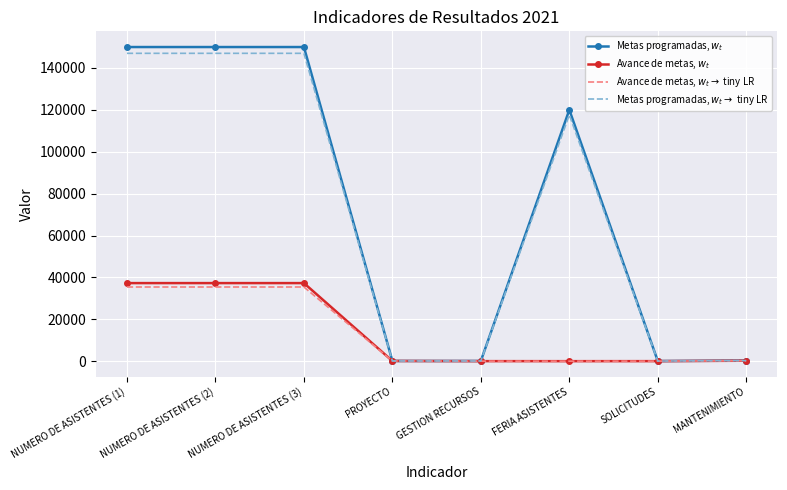

What is the maximum value shown in the chart?

150000.0